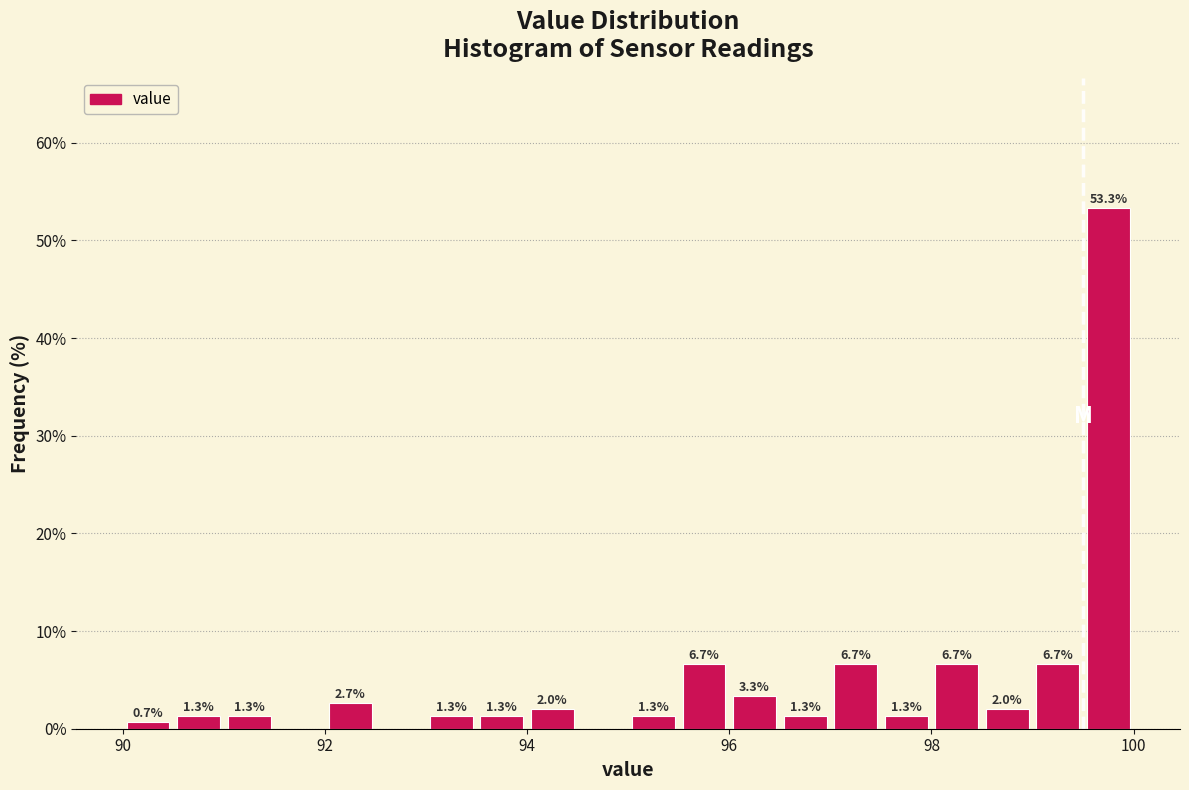

Read against the x-axis, roughly where is the centre of the tallest bar?

99.8